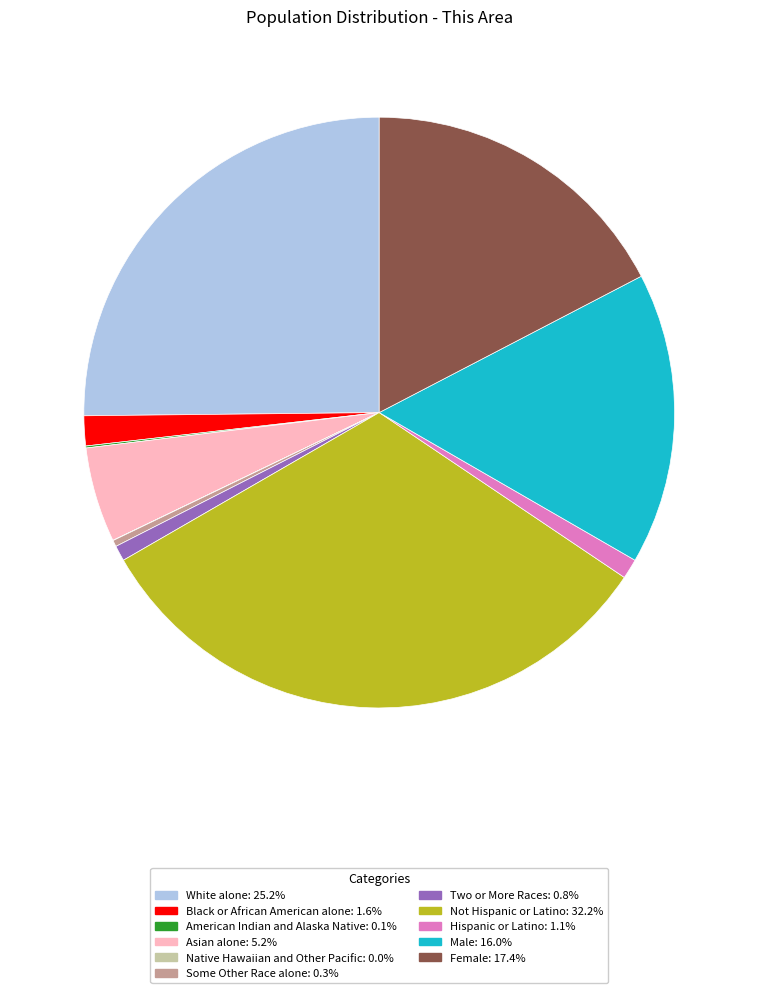

Does Male represent more than half of the total?

No